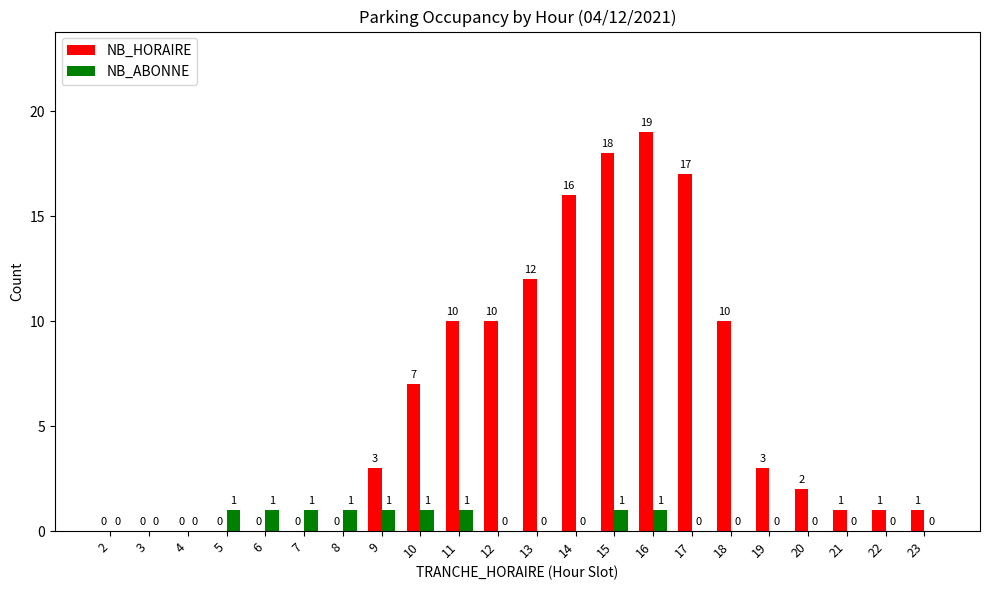

Is the value of NB_ABONNE at 11 greater than the value of NB_HORAIRE at 4?

Yes